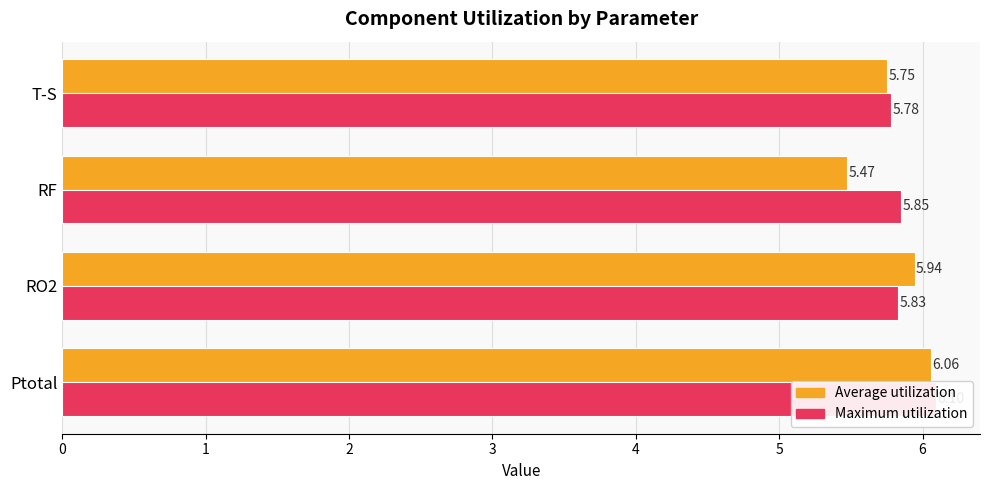

What is the greatest value displayed?

6.1